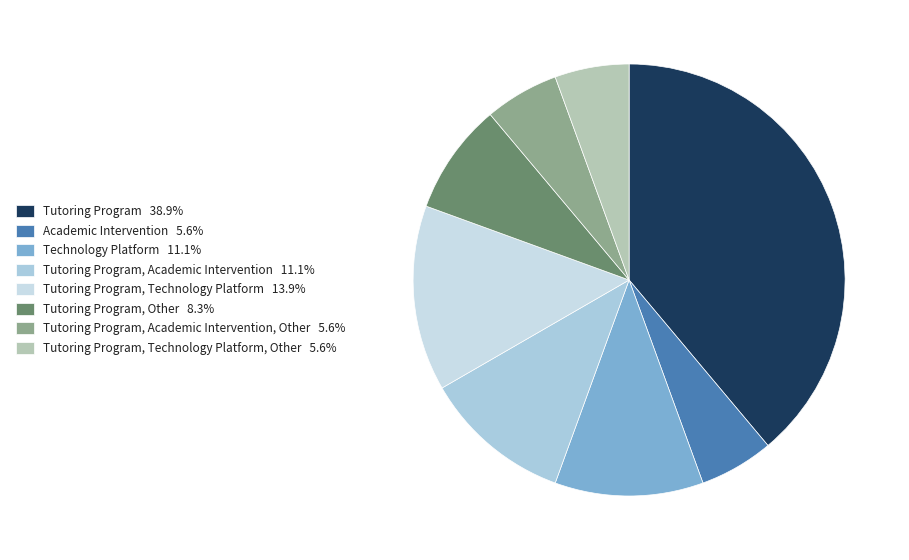

Which category has the smallest portion of the pie?

Academic Intervention